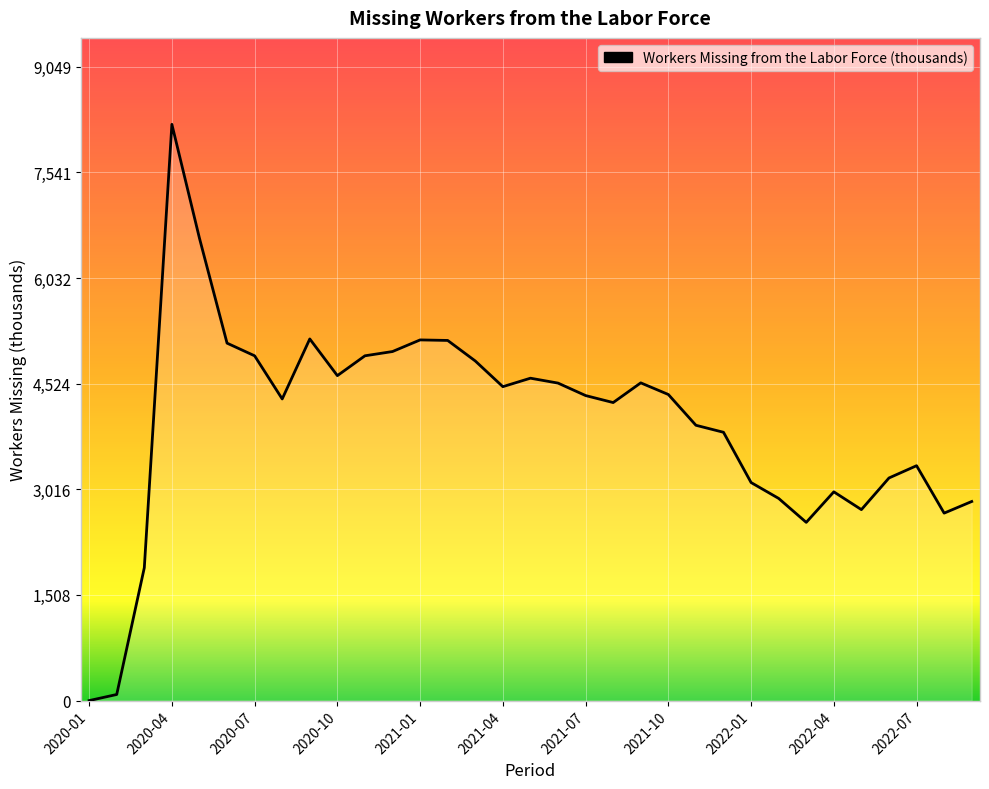

What is the maximum value shown in the chart?

8226.7